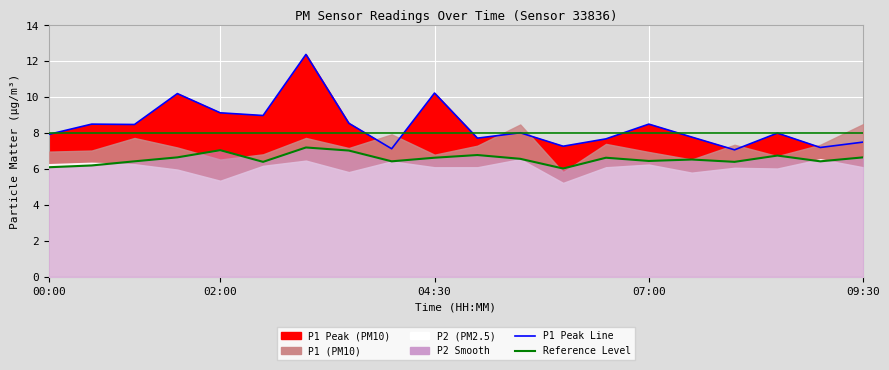

What is the average value of the P2_smooth series?

6.6